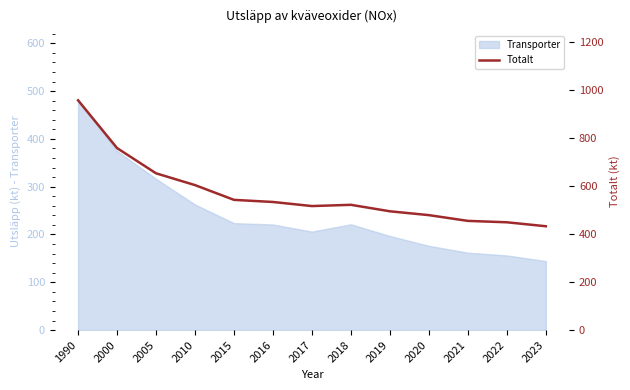

At which category does the data reach its first local peak?

2018